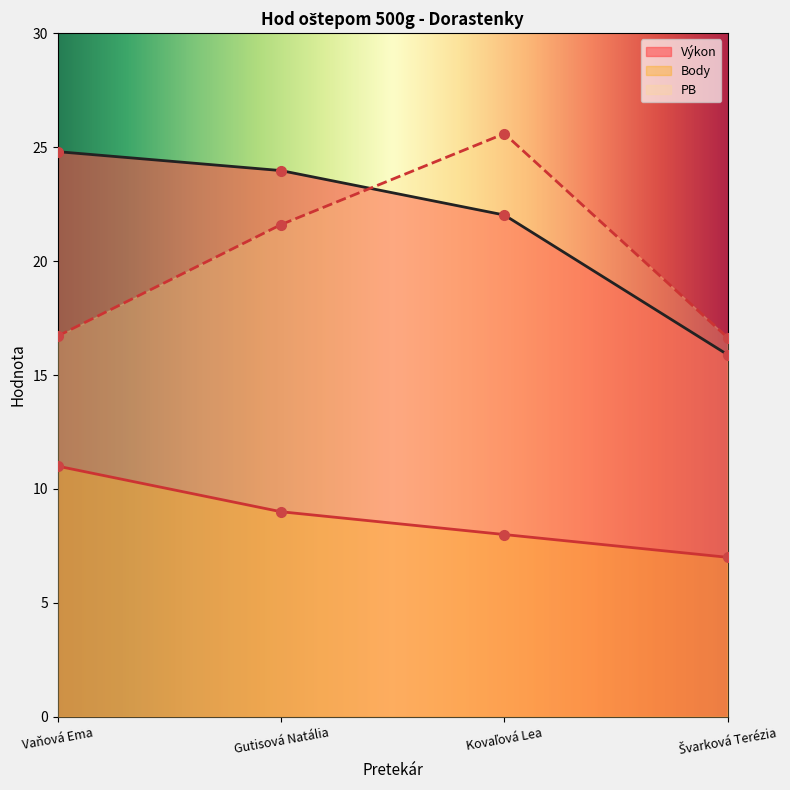

Count the number of data series in this chart.

3